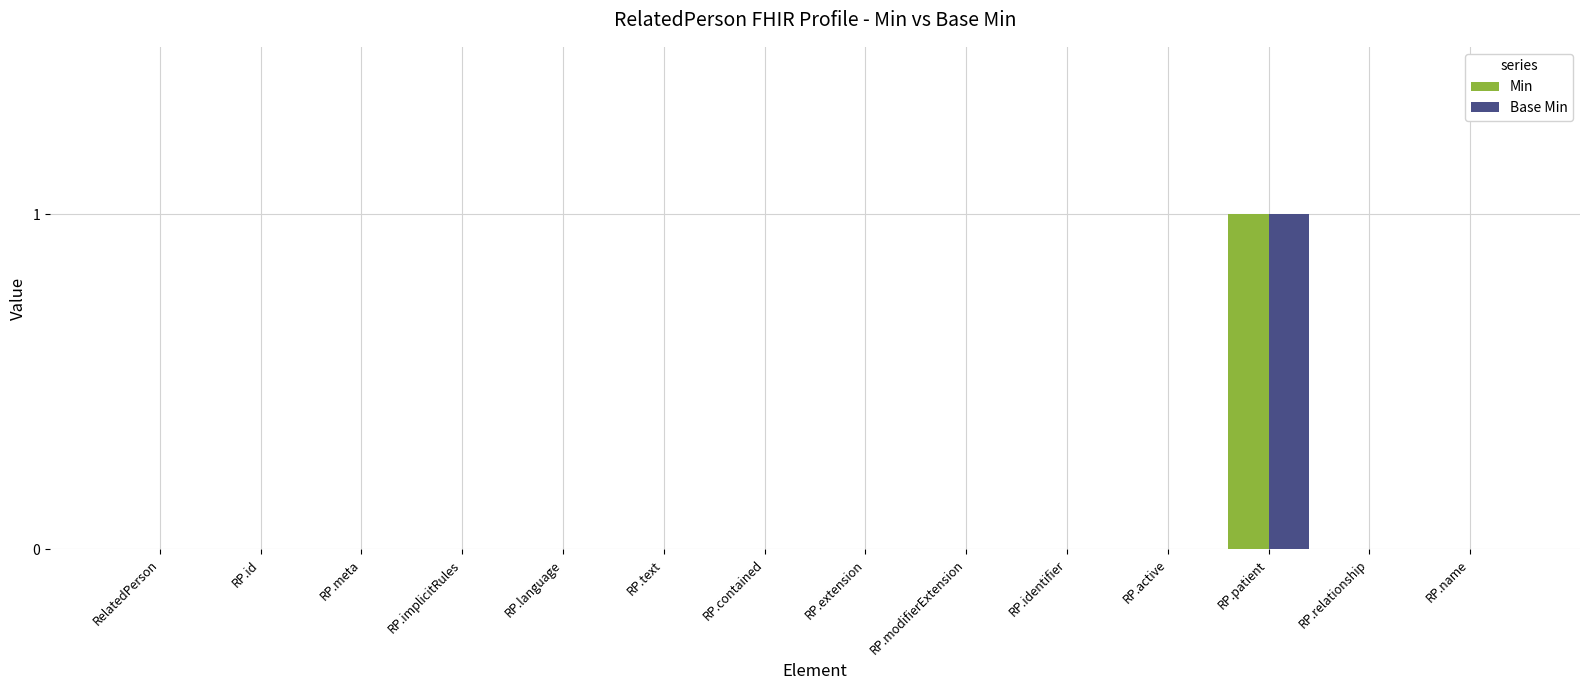

Which category has the highest value in the Base Min series?

RP.patient